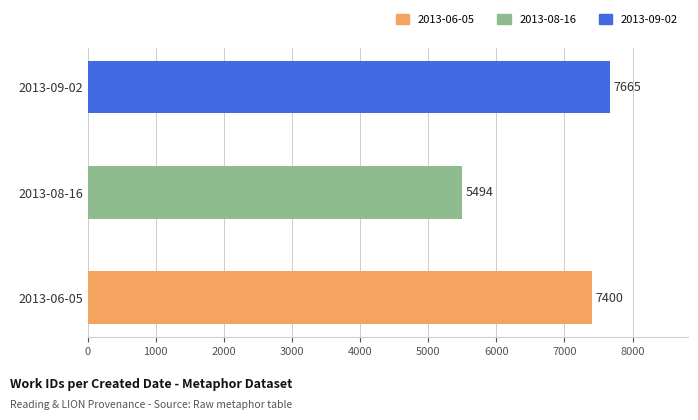

What is the ratio of the value at 2013-09-02 to the value at 2013-08-16?

1.4